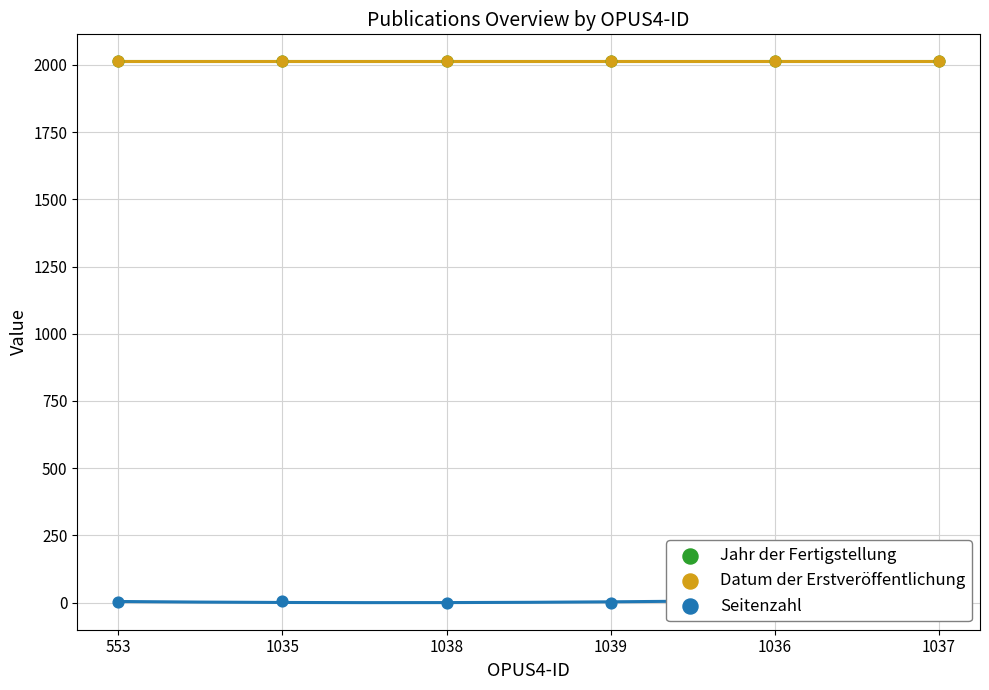

Which series contains the lowest Y value?

Seitenzahl